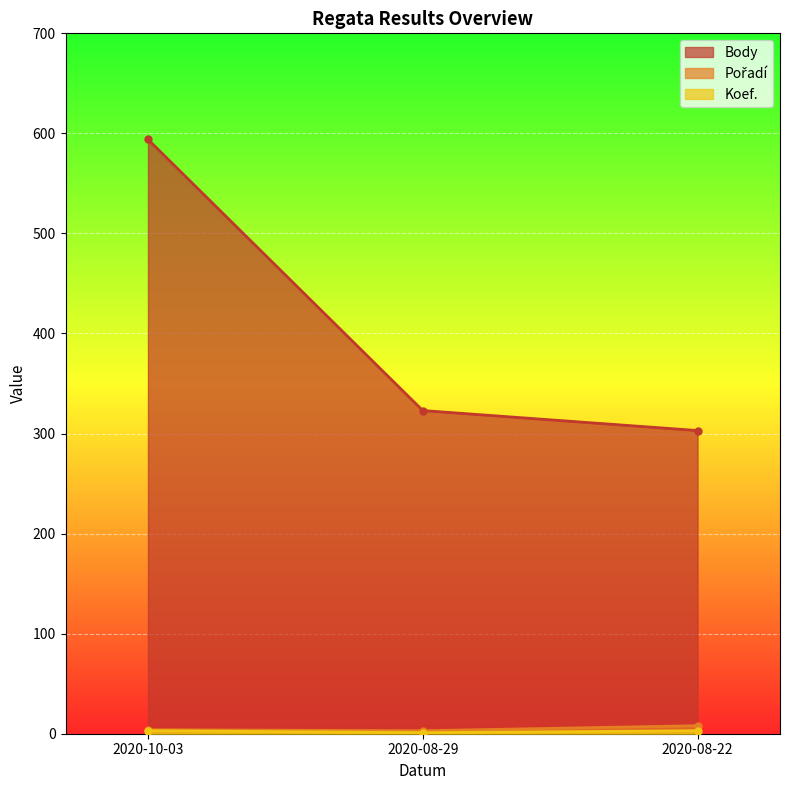

At which label does Body reach its peak?

2020-10-03